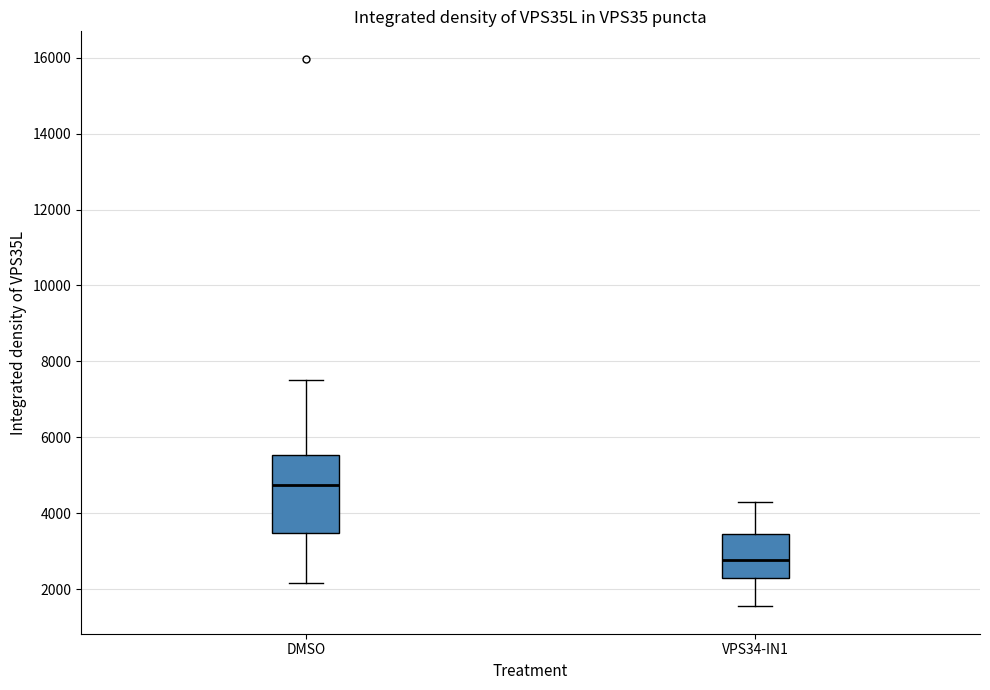

Which box's median line is the highest?

DMSO